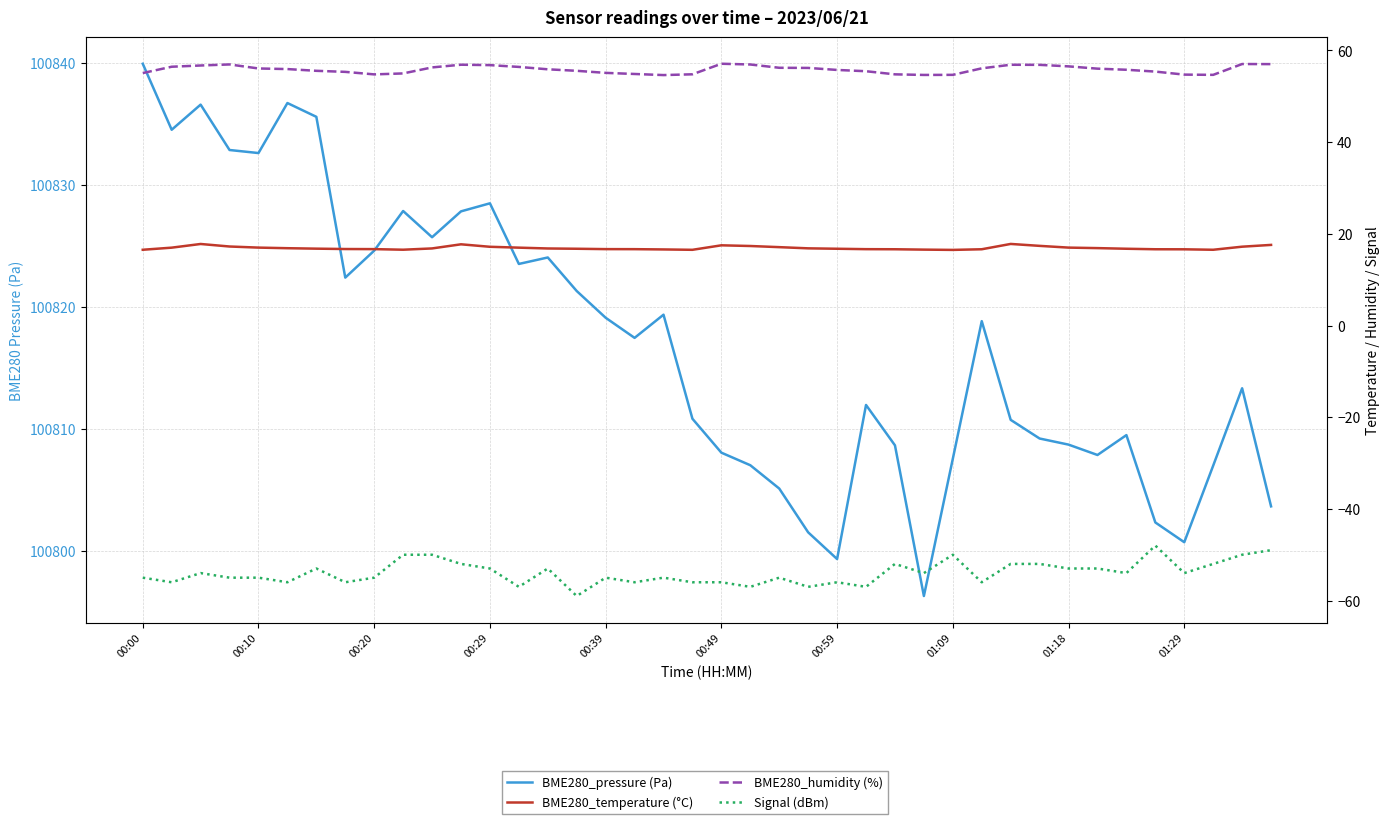

True or false: BME280_humidity (%) and Signal (dBm) cross at least once.

False